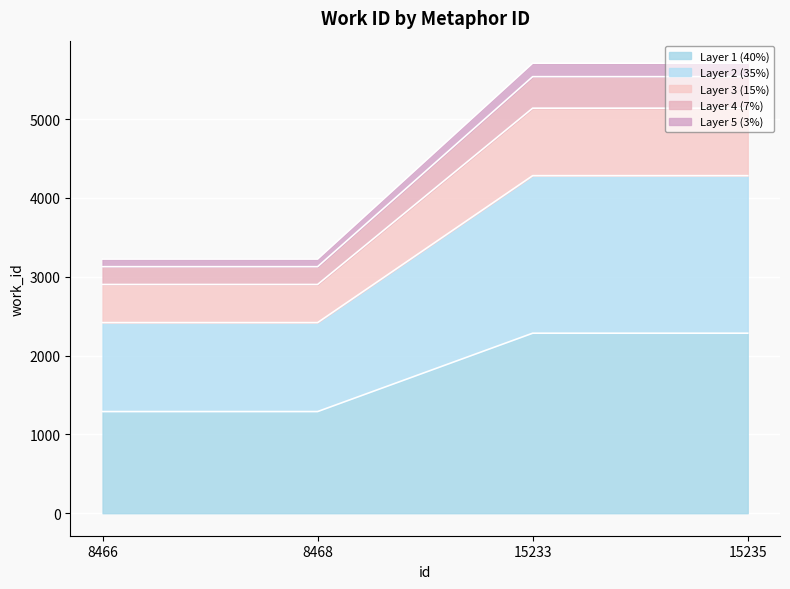

How many lines are shown in the chart?

5